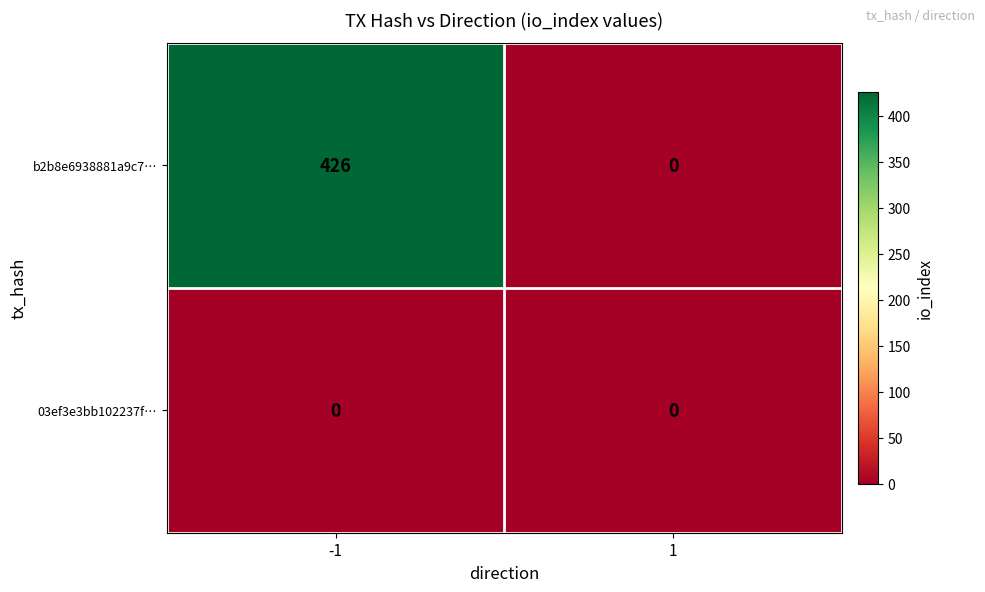

How many data points does each series have?

2